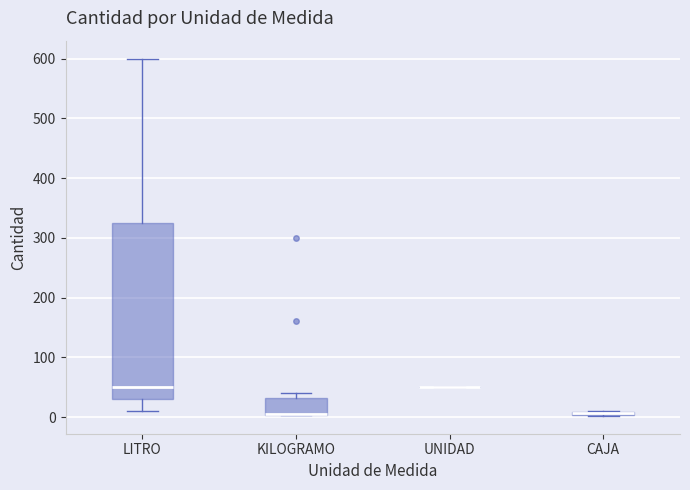

Which box is the tallest, from its lower edge to its upper edge?

LITRO